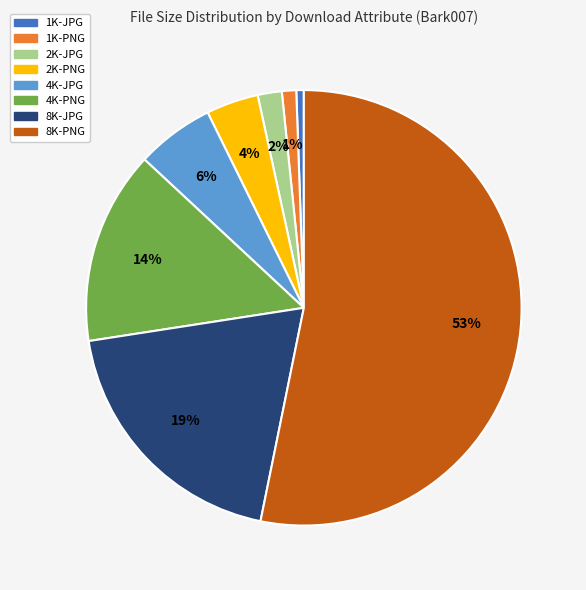

Which category accounts for the majority?

8K-PNG